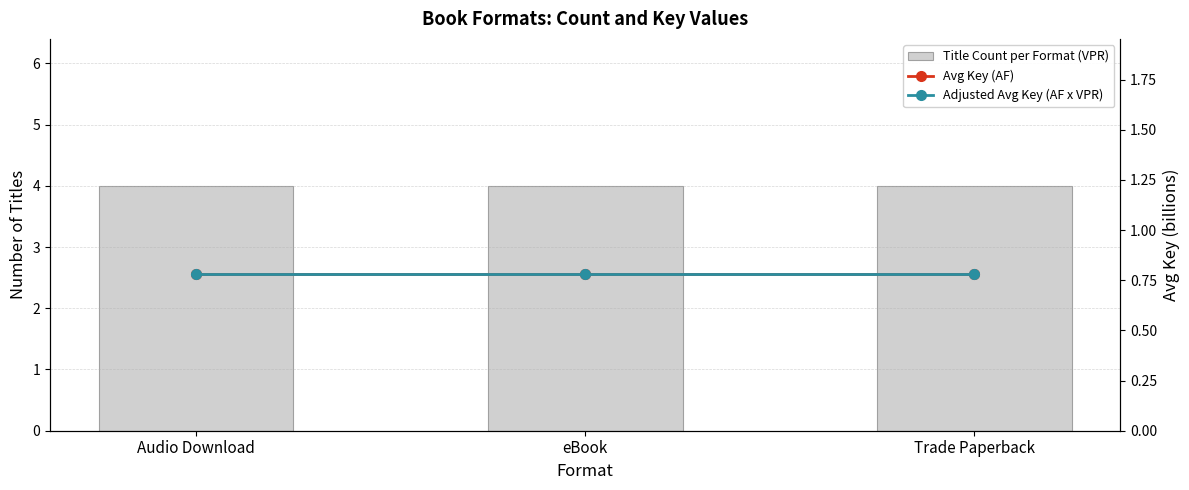

Rank the series by their maximum value, from highest to lowest.

Title Count per Format (VPR), Avg Key (AF), Adjusted Avg Key (AF x VPR)